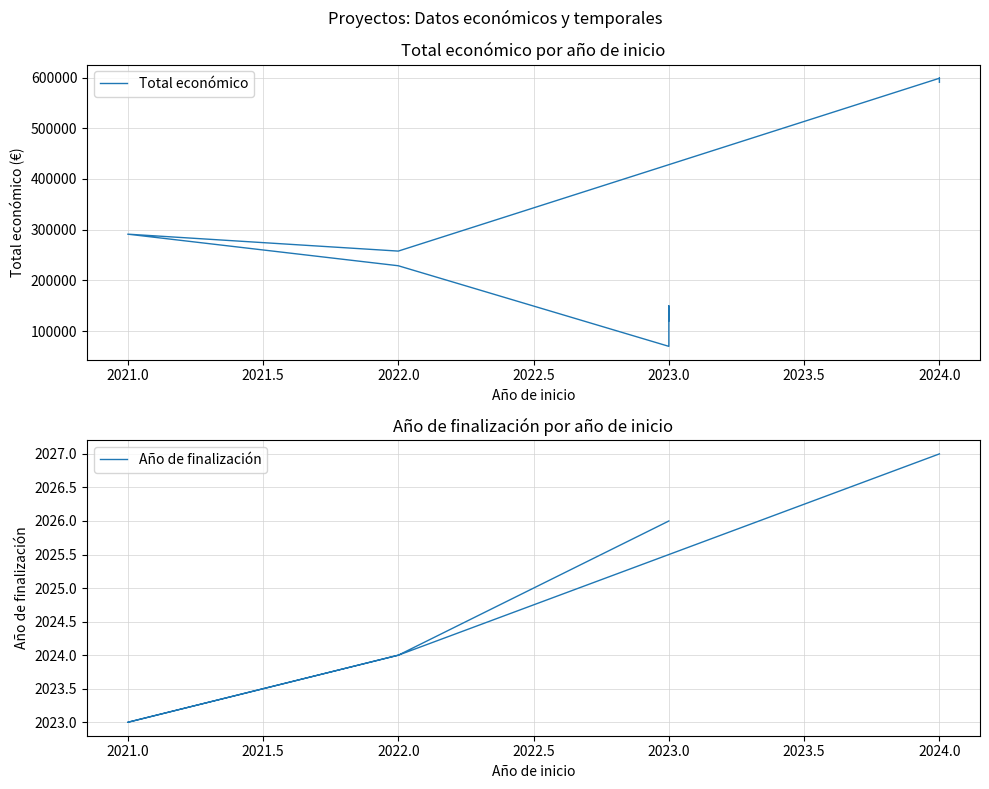

List the series in order of their overall mean, highest first.

Total económico, Año de finalización